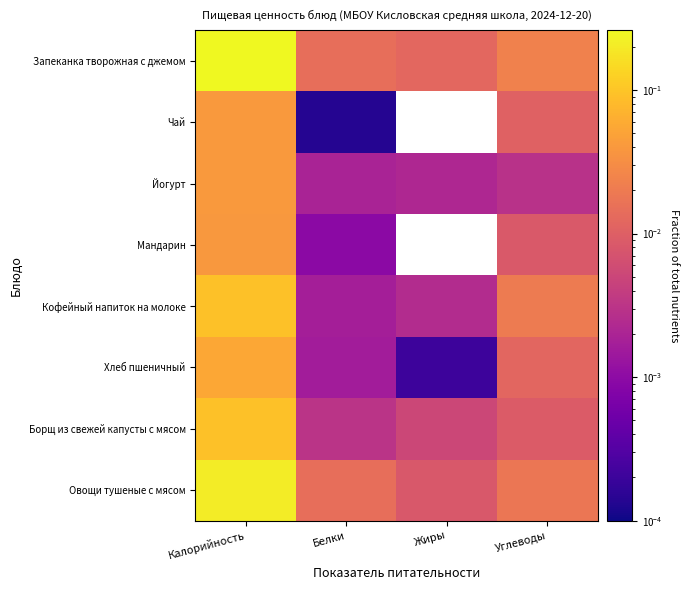

Which category has the highest value across all series?

Калорийность